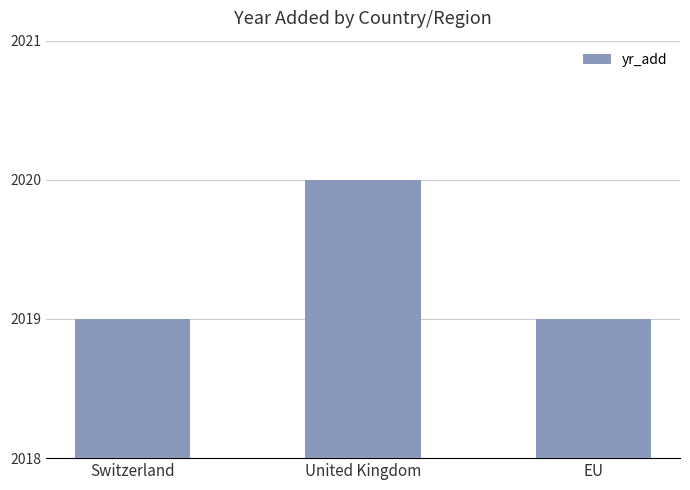

What is the value of the 2nd bar from the left?

2020